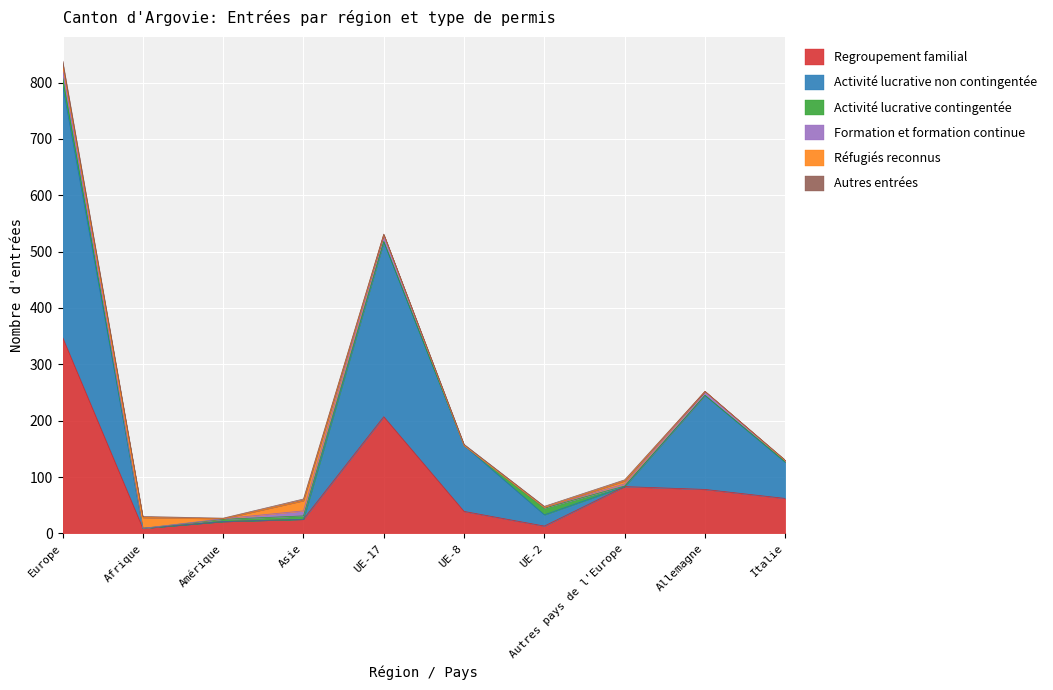

How many times do Formation et formation continue and Activité lucrative contingentée cross each other?

2